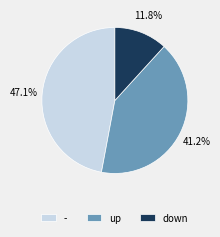

What percentage is the down slice, to the nearest percent?

12%